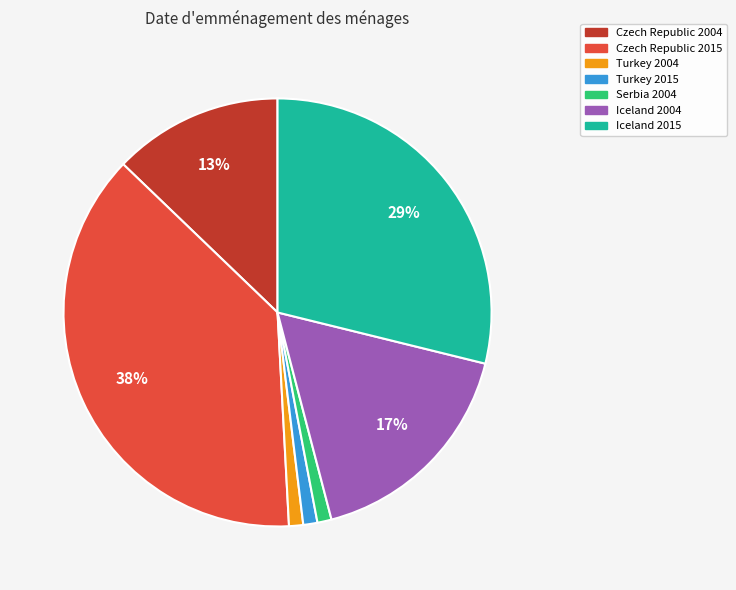

Which slice is the largest?

Czech Republic 2015